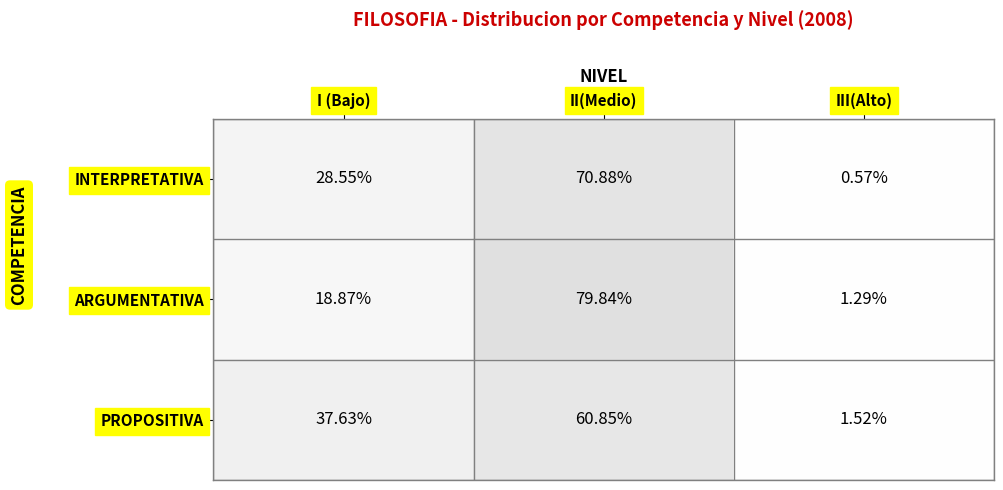

At which category is the sum across all series the highest?

II(Medio)